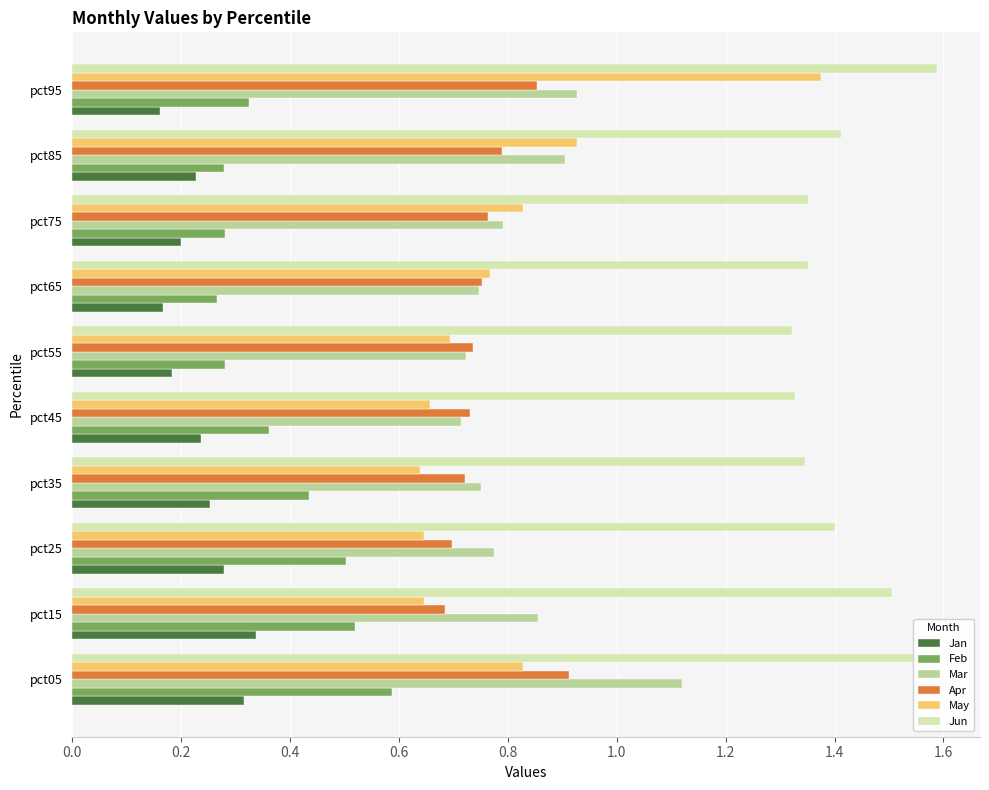

At how many categories does at least one series exceed 0?

10